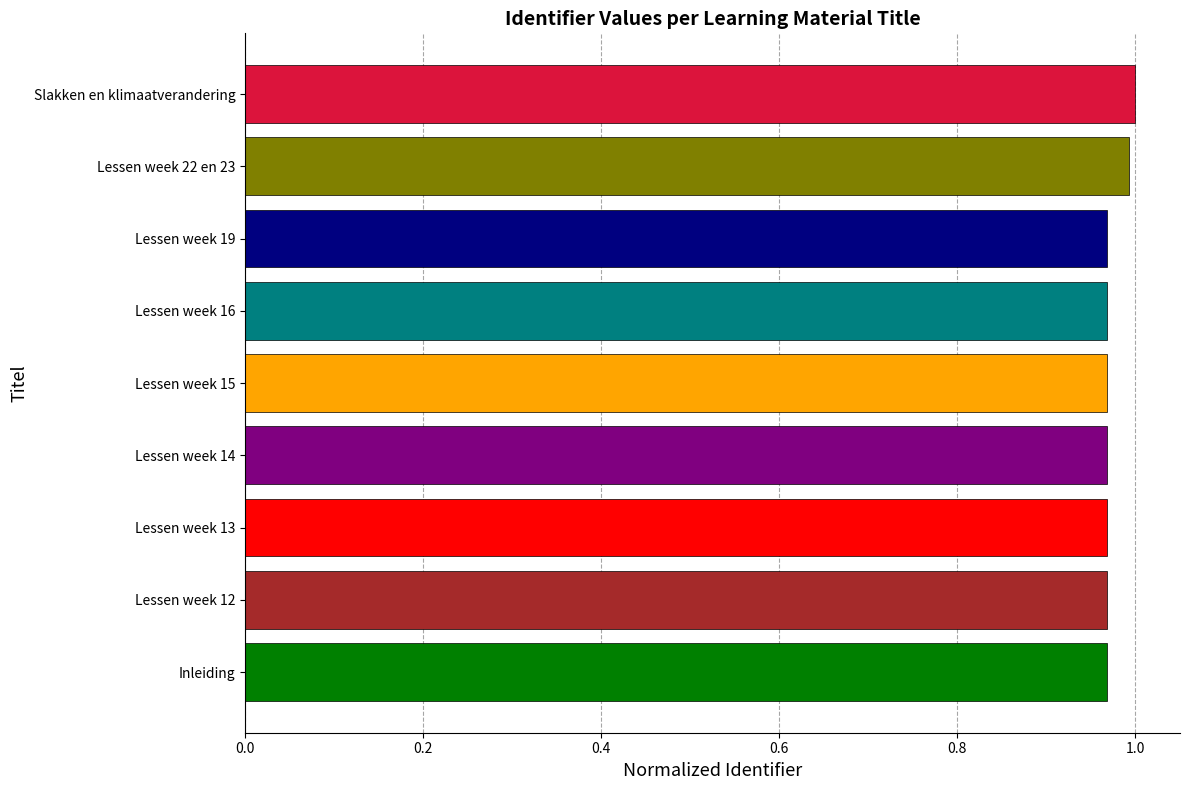

The chart shows a value of 1.5 at Lessen week 13. True or false?

False